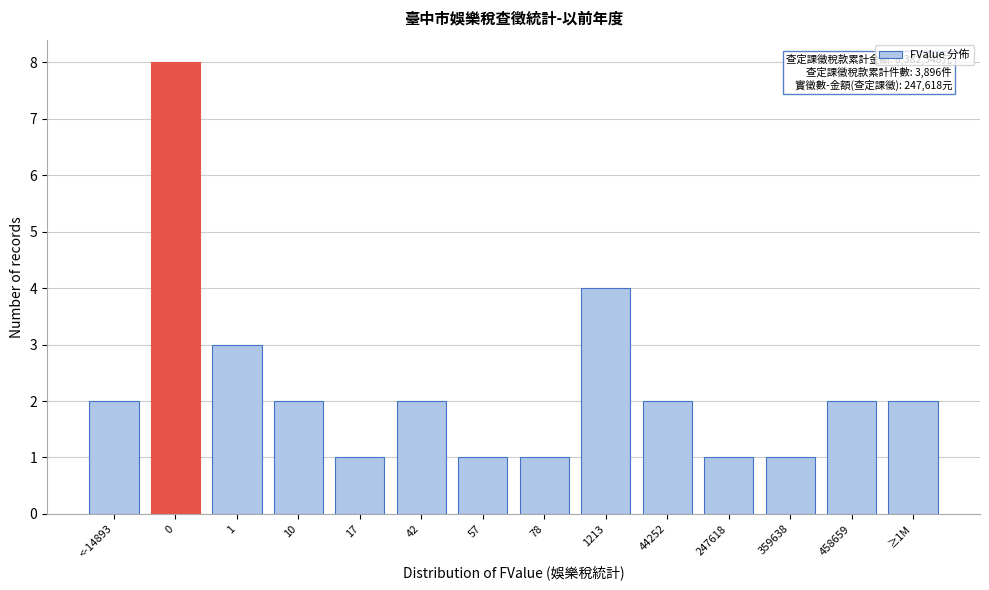

Reading left to right, extract all data points from this chart.

2	8	3	2	1	2	1	1	4	2	1	1	2	2